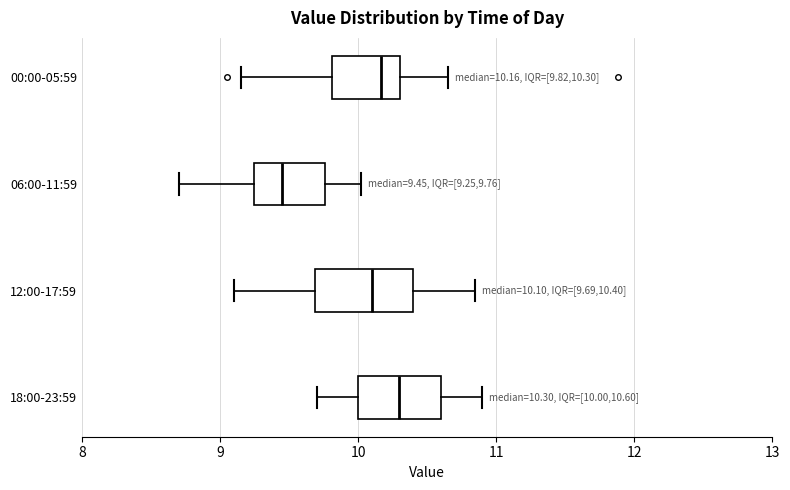

Which box is the widest, from its left edge to its right edge?

12:00-17:59